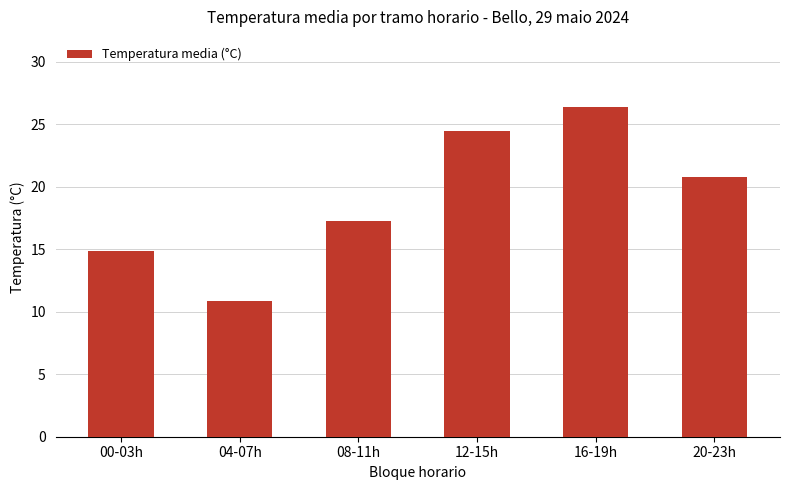

Where is the data nearest to the value 18?

08-11h